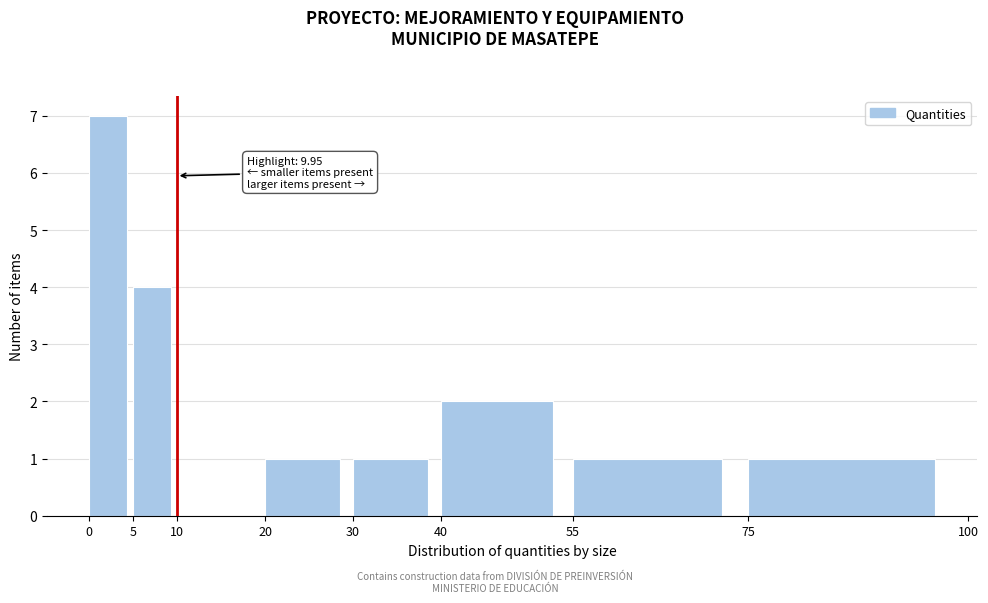

Over which range of the x-axis is the bar tallest?

0 to 5